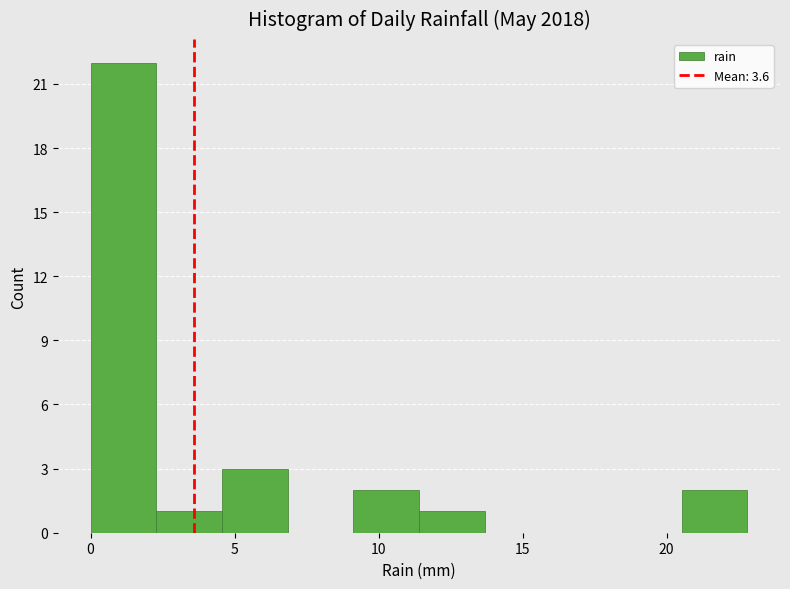

Which range on the x-axis has the tallest bar?

0.0 to 2.5